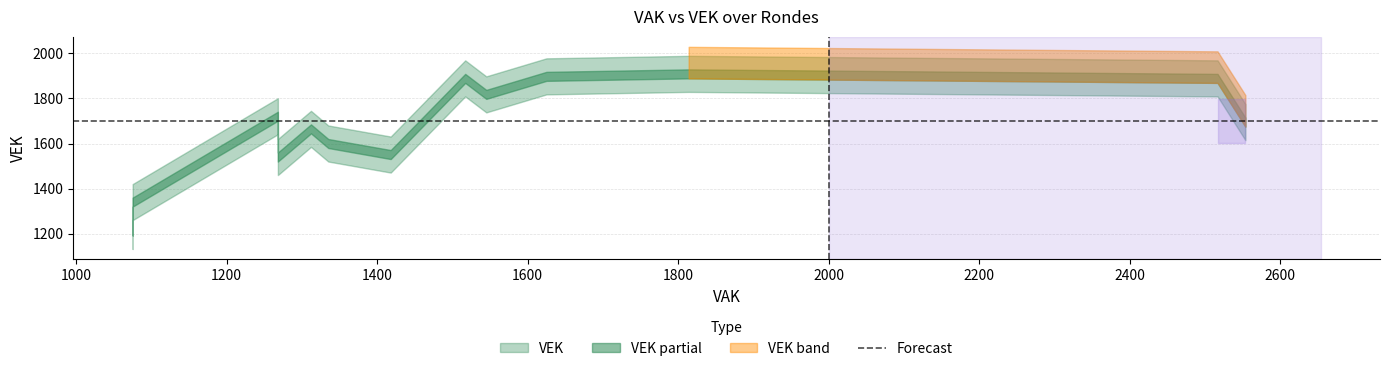

What is the value of the VEK point at the 2nd from the left?

1665